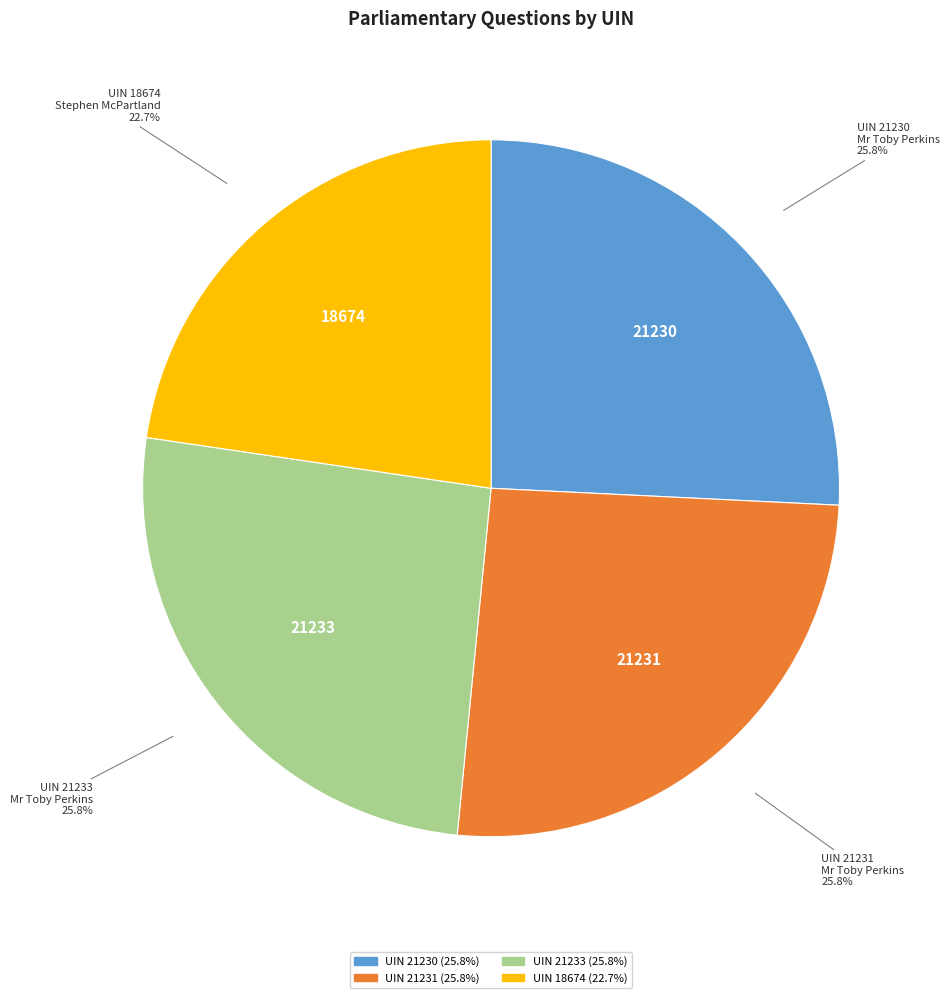

What portion of the pie excludes UIN 21231?

74.2%